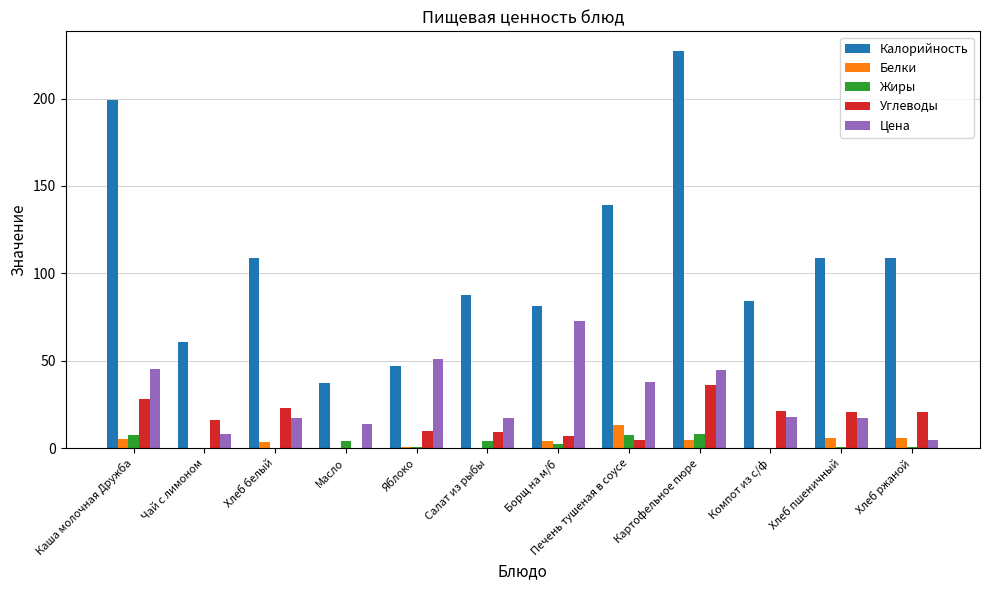

Which series has the largest total across all categories?

Калорийность